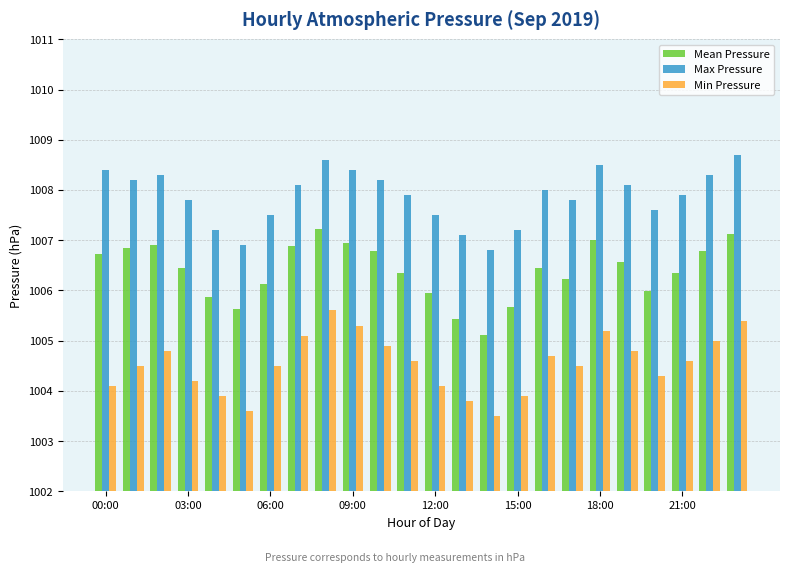

Reading right to left, transcribe all the data shown in this chart.

Mean Pressure: 1007.1	1006.8	1006.3	1006.0	1006.6	1007.0	1006.2	1006.5	1005.7	1005.1	1005.4	1006.0	1006.3	1006.8	1007.0	1007.2	1006.9	1006.1	1005.6	1005.9	1006.5	1006.9	1006.8	1006.7
Max Pressure: 1008.7	1008.3	1007.9	1007.6	1008.1	1008.5	1007.8	1008.0	1007.2	1006.8	1007.1	1007.5	1007.9	1008.2	1008.4	1008.6	1008.1	1007.5	1006.9	1007.2	1007.8	1008.3	1008.2	1008.4
Min Pressure: 1005.4	1005.0	1004.6	1004.3	1004.8	1005.2	1004.5	1004.7	1003.9	1003.5	1003.8	1004.1	1004.6	1004.9	1005.3	1005.6	1005.1	1004.5	1003.6	1003.9	1004.2	1004.8	1004.5	1004.1